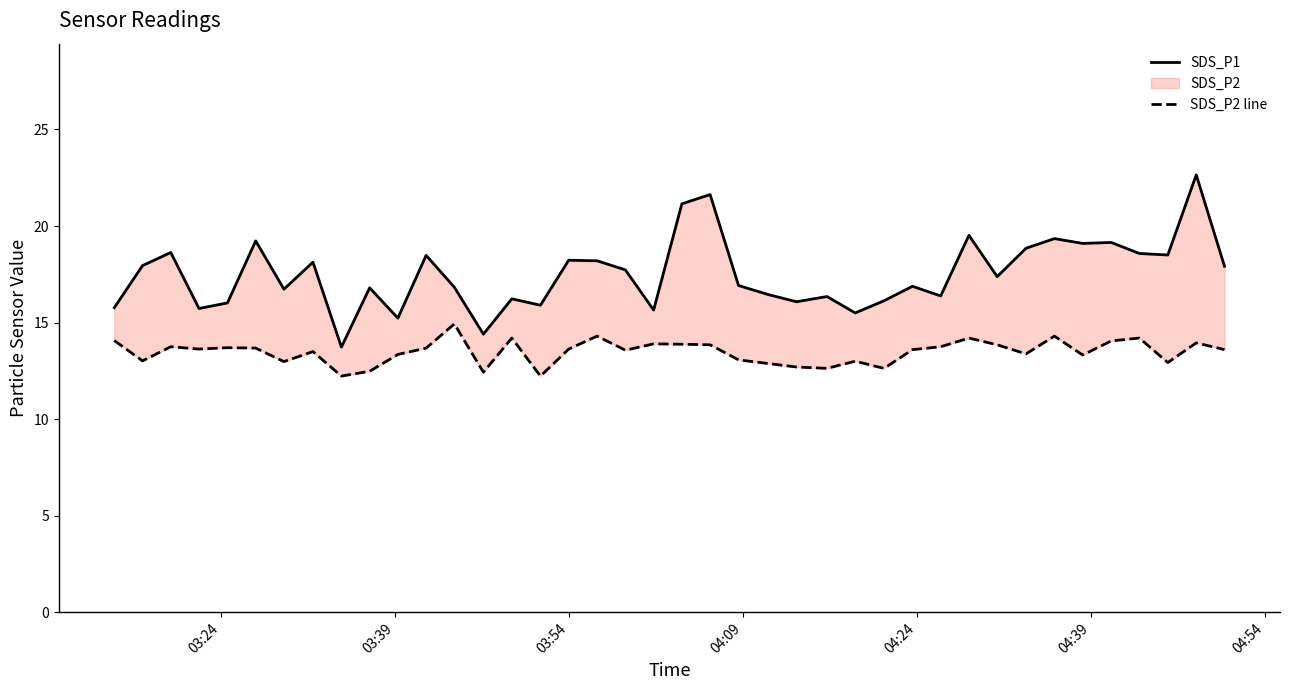

True or false: SDS_P2 line has more than 1 interior local peaks.

True